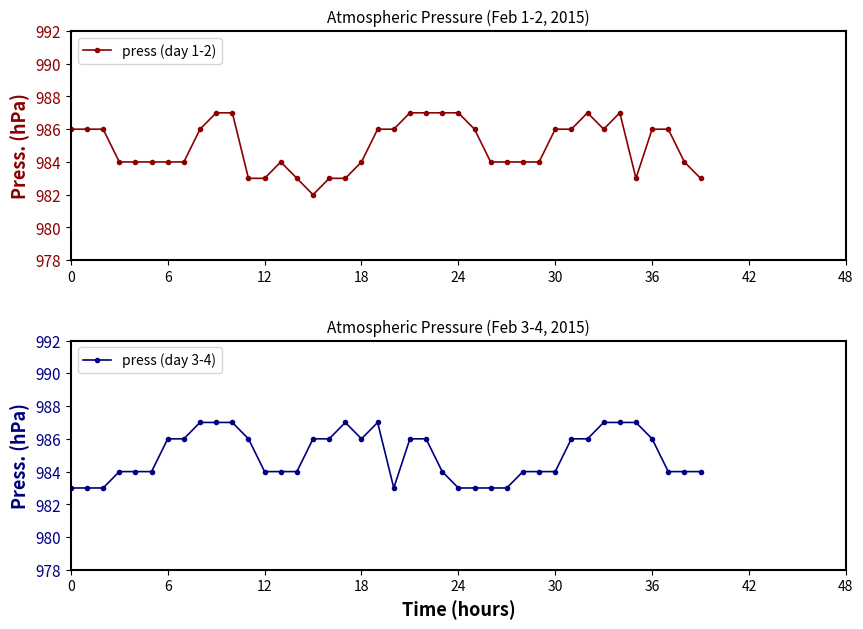

True or false: press (day 1-2) has more than 0 points higher than both neighbors.

True